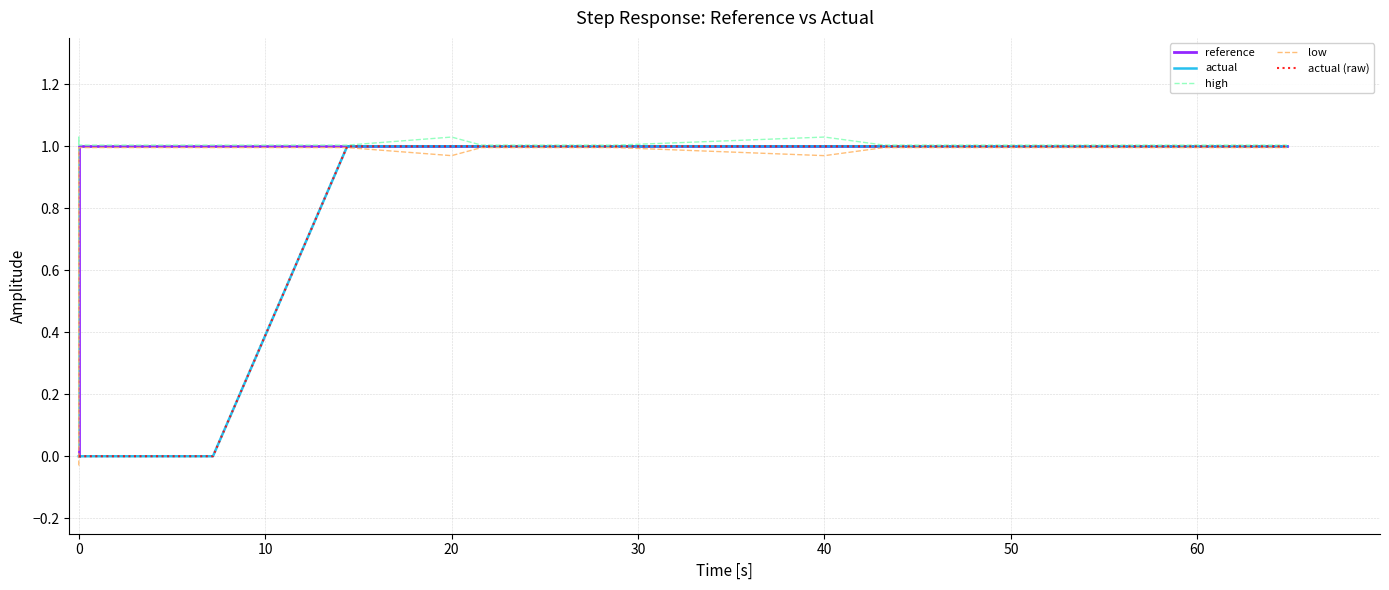

The value of actual at 50 is -0.6. True or false?

False